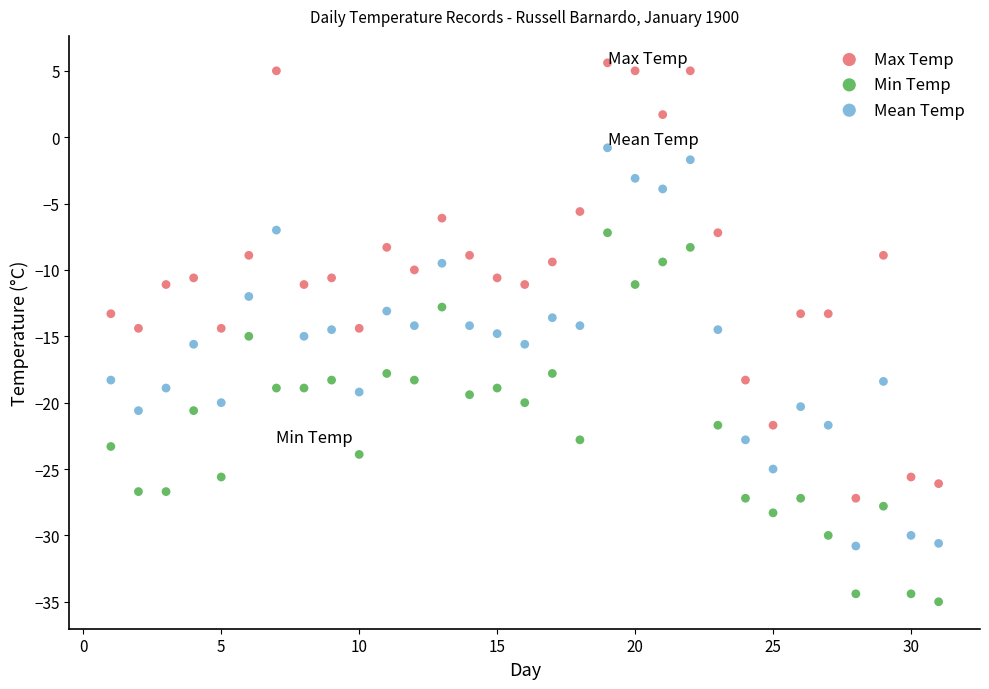

Which series has the largest Y range (max minus min)?

Max Temp